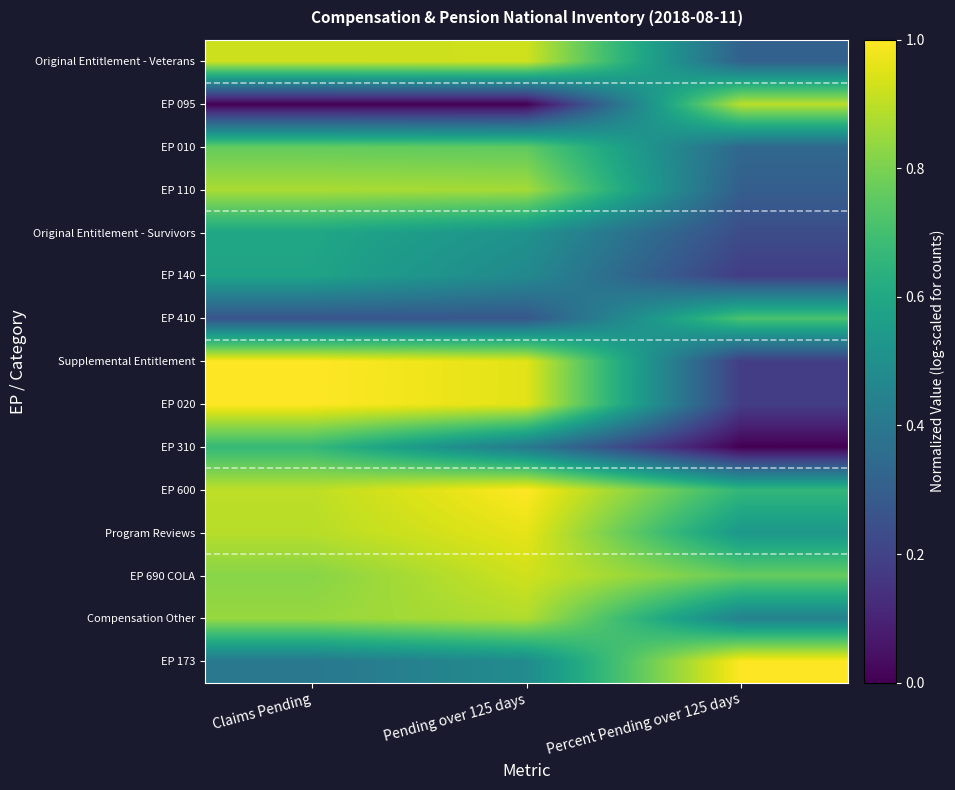

At Percent Pending over 125 days, list the series in order from smallest to largest.

EP 310, EP 140, Supplemental Entitlement, EP 020, Original Entitlement - Survivors, EP 110, Original Entitlement - Veterans, EP 010, Compensation Other, Program Reviews, EP 600, EP 410, EP 690 COLA, EP 095, EP 173